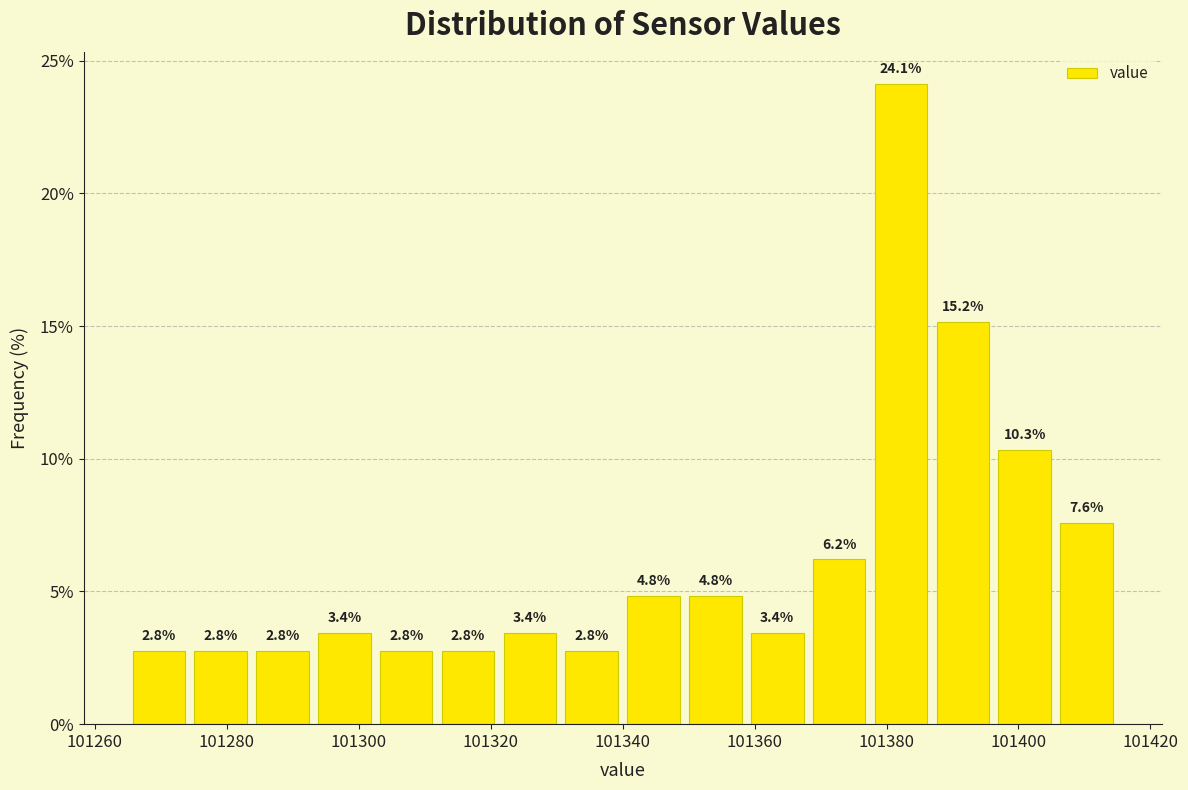

Reading left to right, transcribe this chart: for each bar, give the range it covers on the x-axis and its height. The bar edges are not printed on the chart, so give them approximately, as read against the axis.

101266 to 101274: 2.8
101274 to 101284: 2.8
101284 to 101294: 2.8
101294 to 101302: 3.4
101302 to 101312: 2.8
101312 to 101322: 2.8
101322 to 101330: 3.4
101330 to 101340: 2.8
101340 to 101350: 4.8
101350 to 101358: 4.8
101358 to 101368: 3.4
101368 to 101378: 6.2
101378 to 101386: 24.1
101386 to 101396: 15.2
101396 to 101406: 10.3
101406 to 101416: 7.6